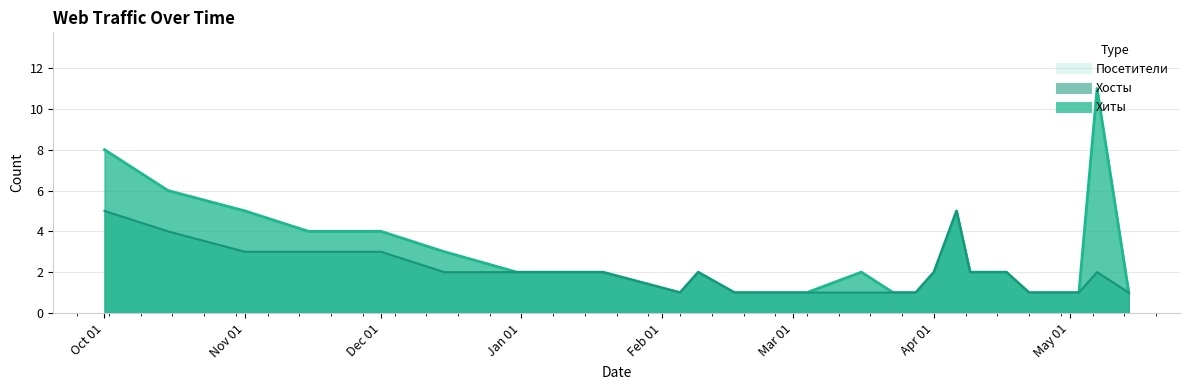

What position from the right is 2024-03-23?

12